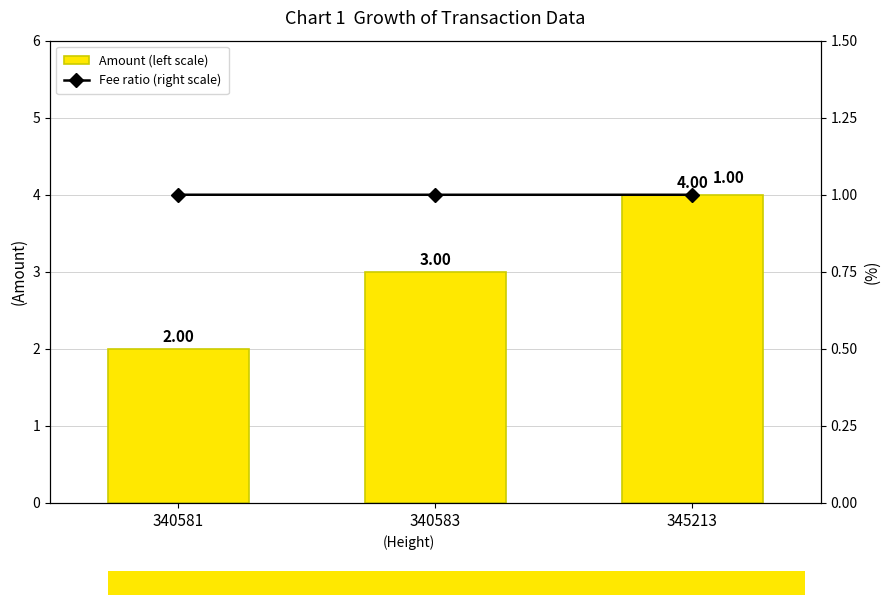

What is the total value across all series at 340583?

4.0